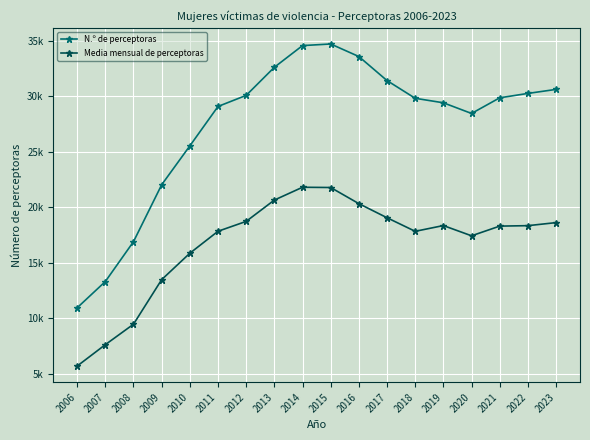

At which label does Media mensual de perceptoras first exceed 18325?

2012